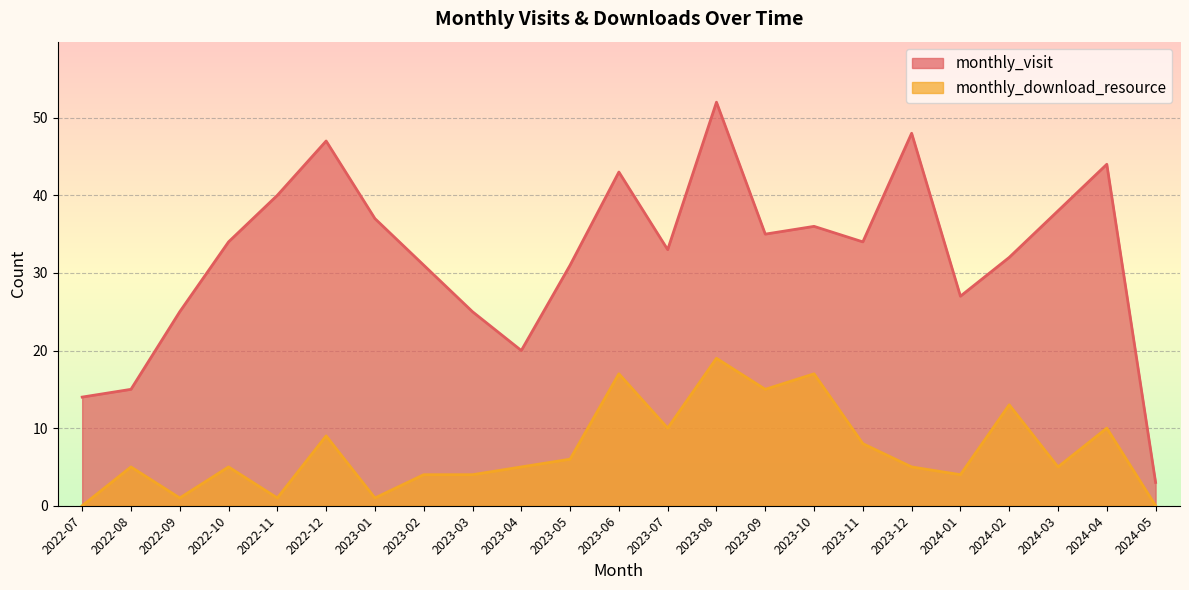

What is the sum of all monthly_visit values?

744